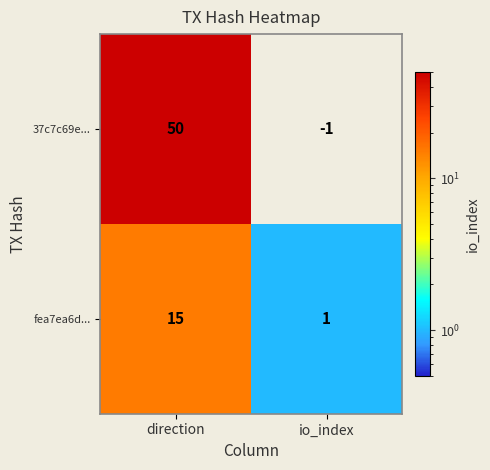

Count the number of data series in this chart.

2